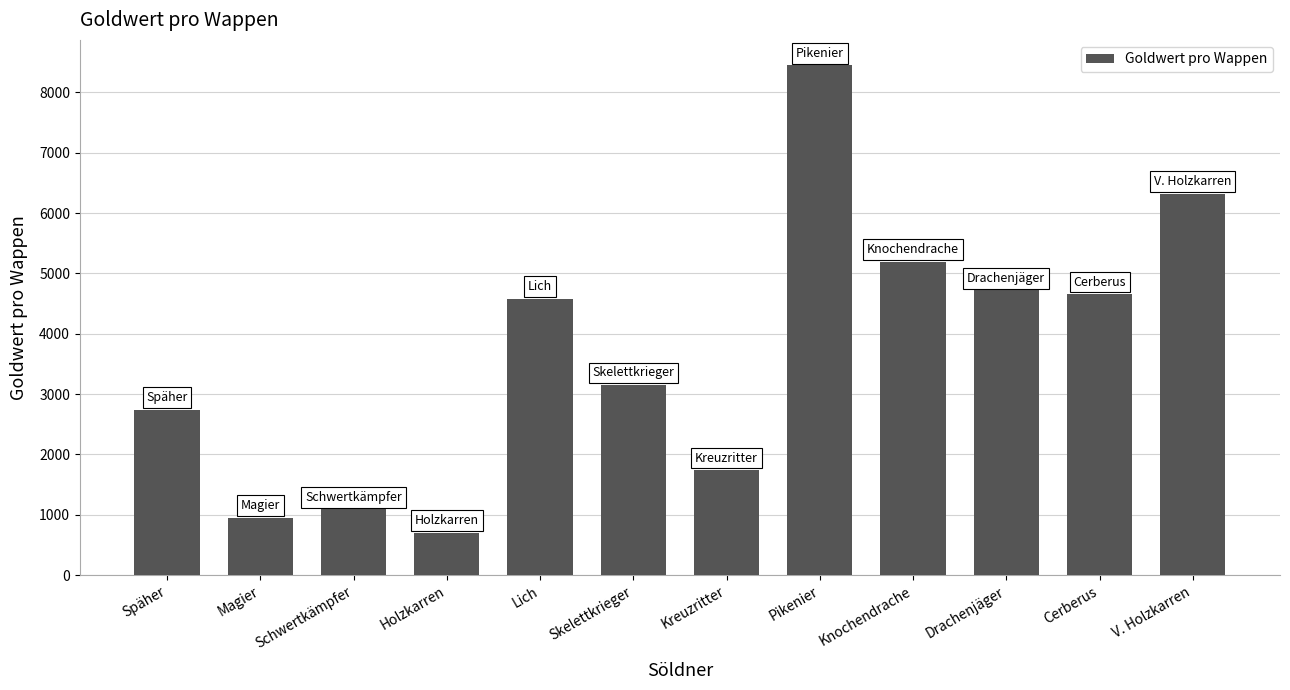

What value does the data have at Cerberus?

4656.4